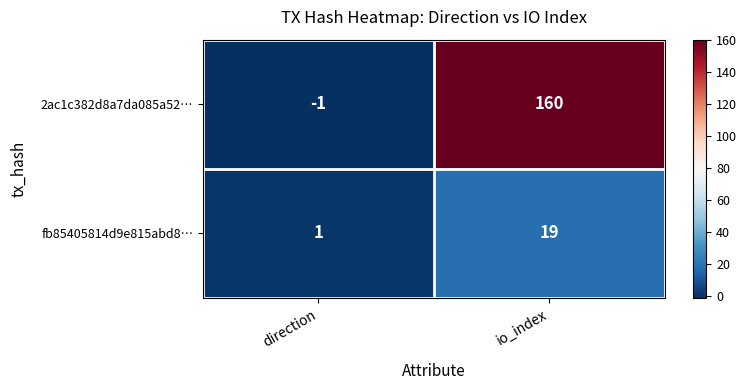

At direction, list the series in order from largest to smallest.

fb85405814d9e815abd8…, 2ac1c382d8a7da085a52…